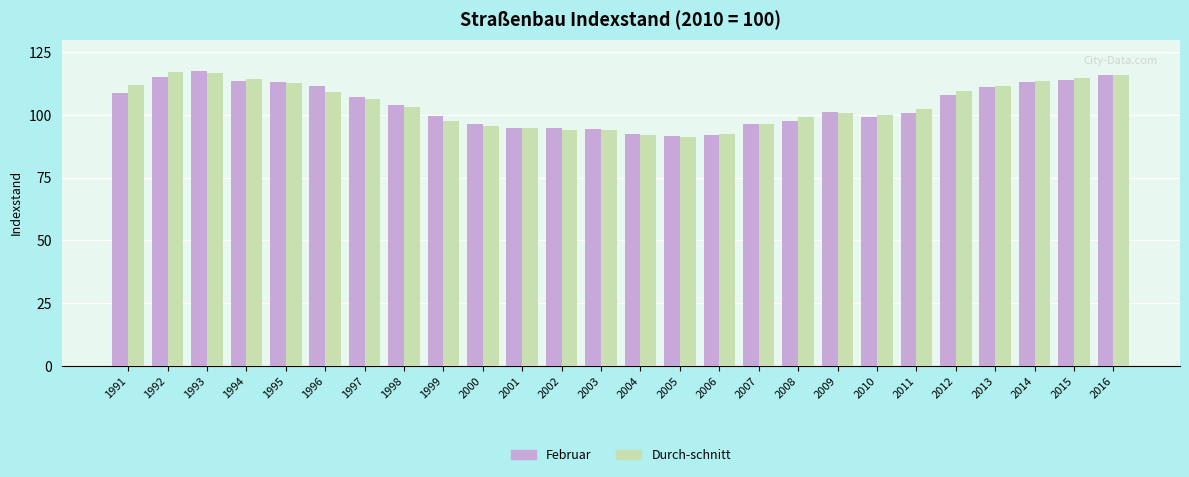

What is the average value of the Februar series?

104.0